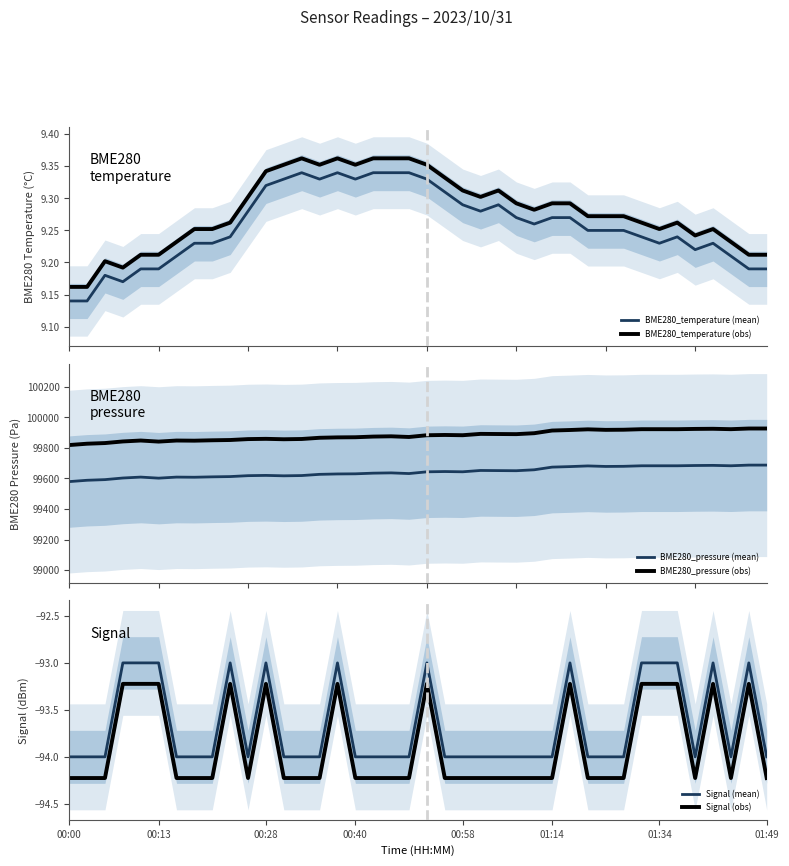

Count the number of data series in this chart.

6